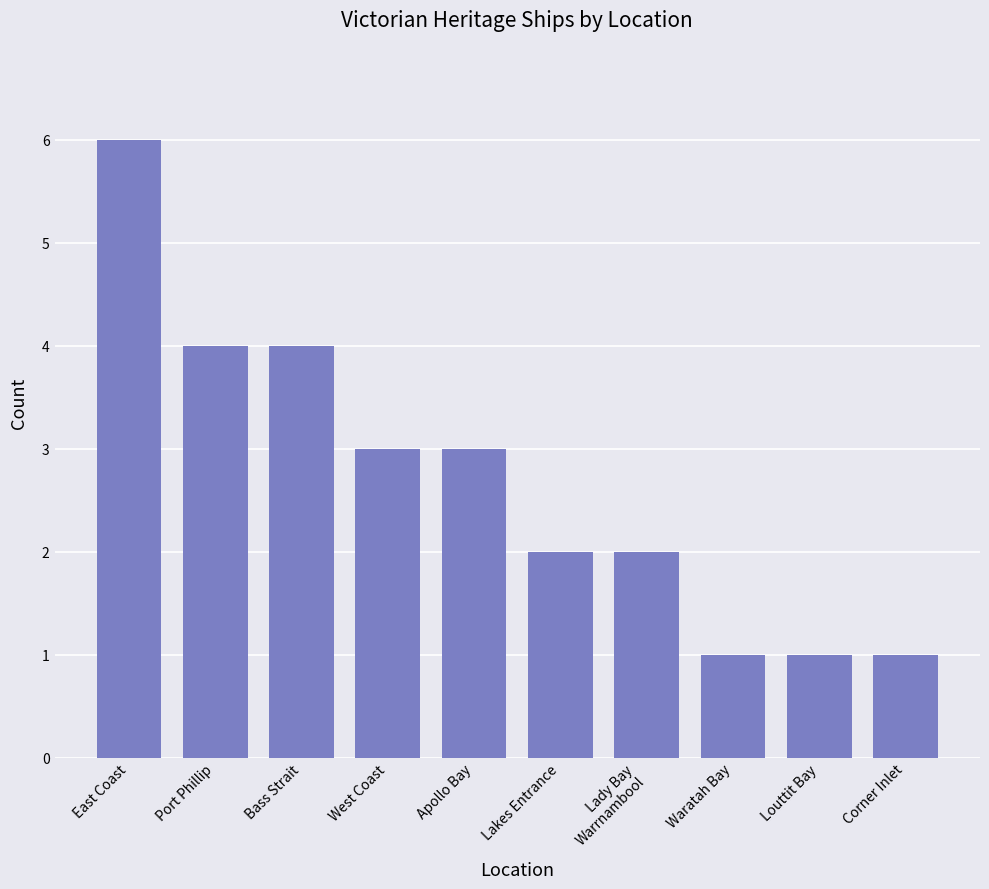

What position from the right is West Coast?

7